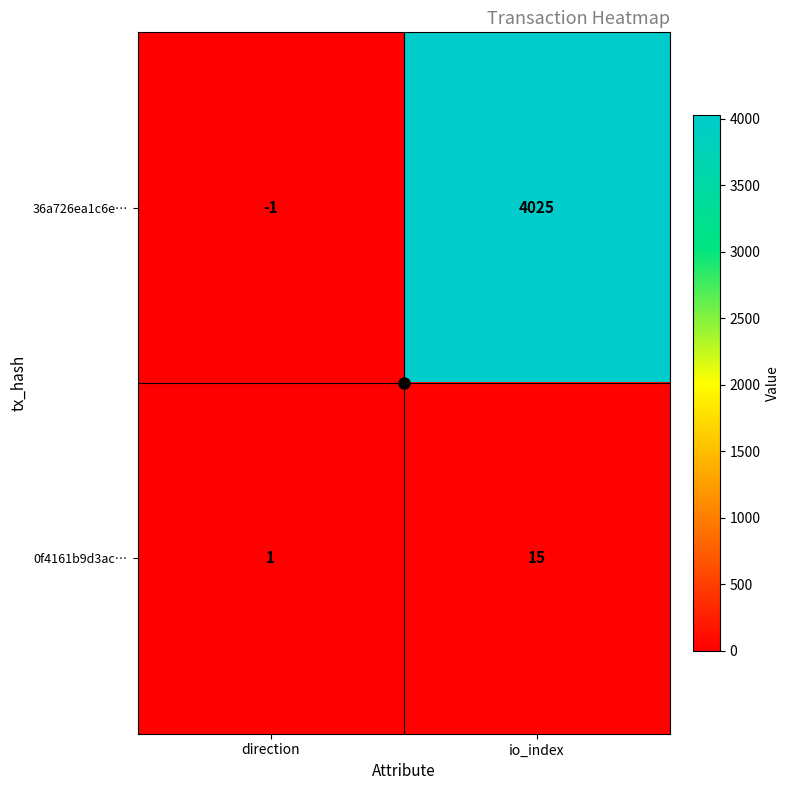

The 36a726ea1c6e… series shows -1 at direction. True or false?

True